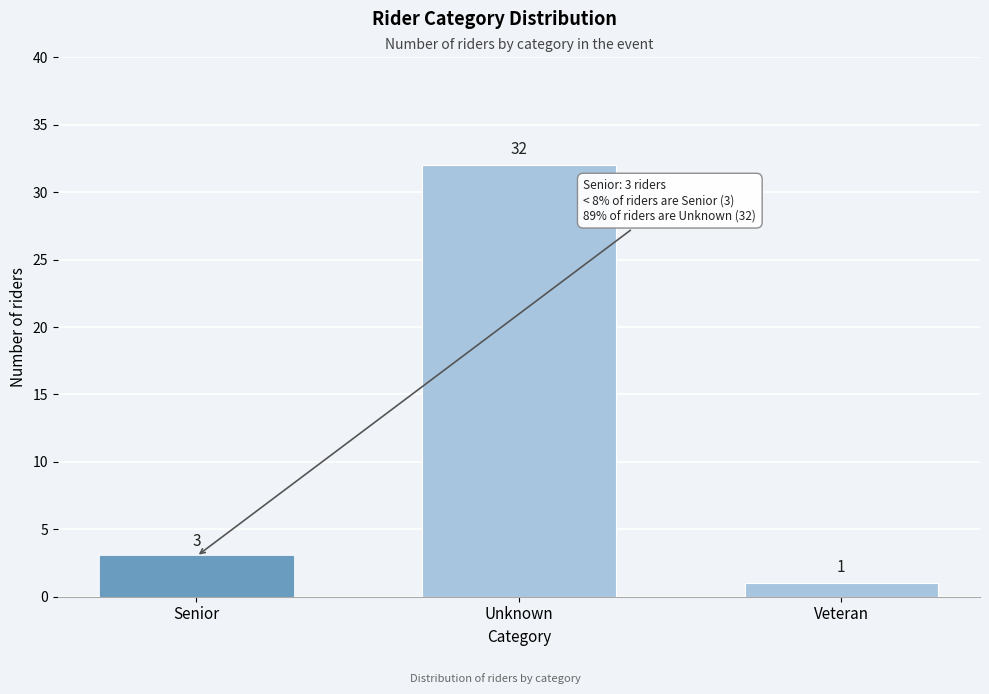

Reading right to left, list all the values displayed in this chart.

Veteran=1	Unknown=32	Senior=3